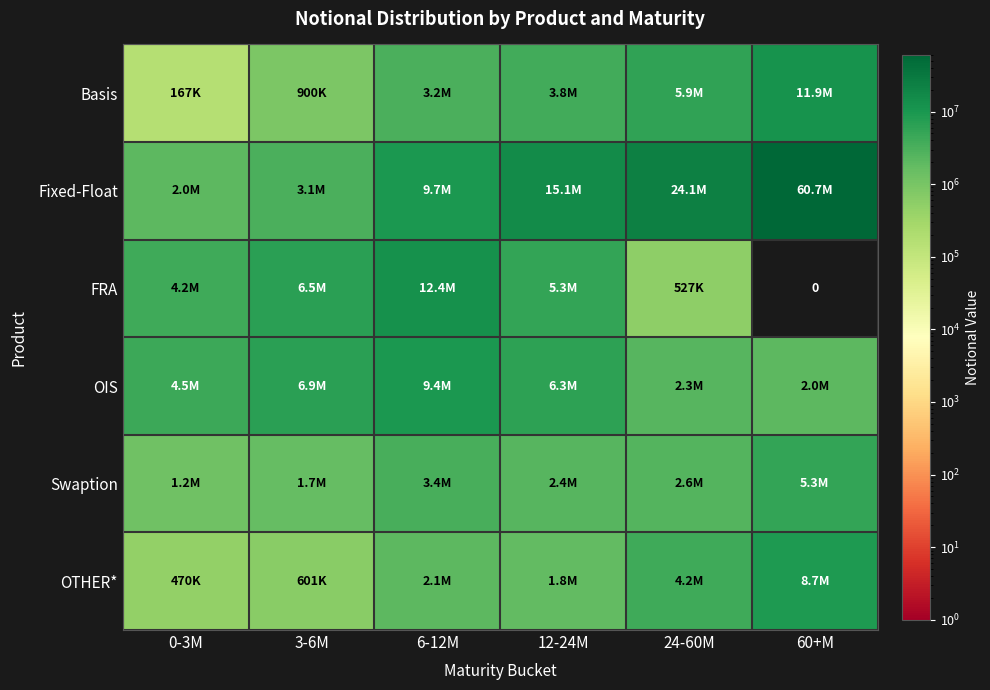

Rank the series at 3-6M from lowest to highest value.

OTHER*, Basis, Swaption, Fixed-Float, FRA, OIS